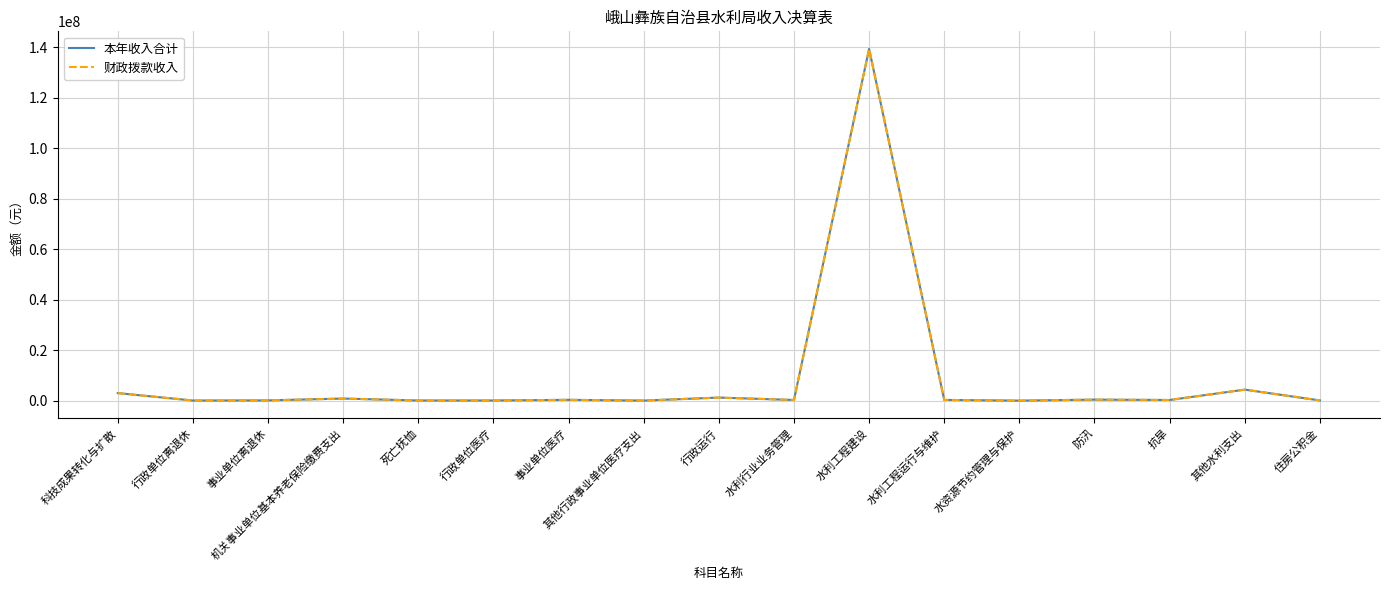

The value of 财政拨款收入 at 机关事业单位基本养老保险缴费支出 is 836744.8. True or false?

True